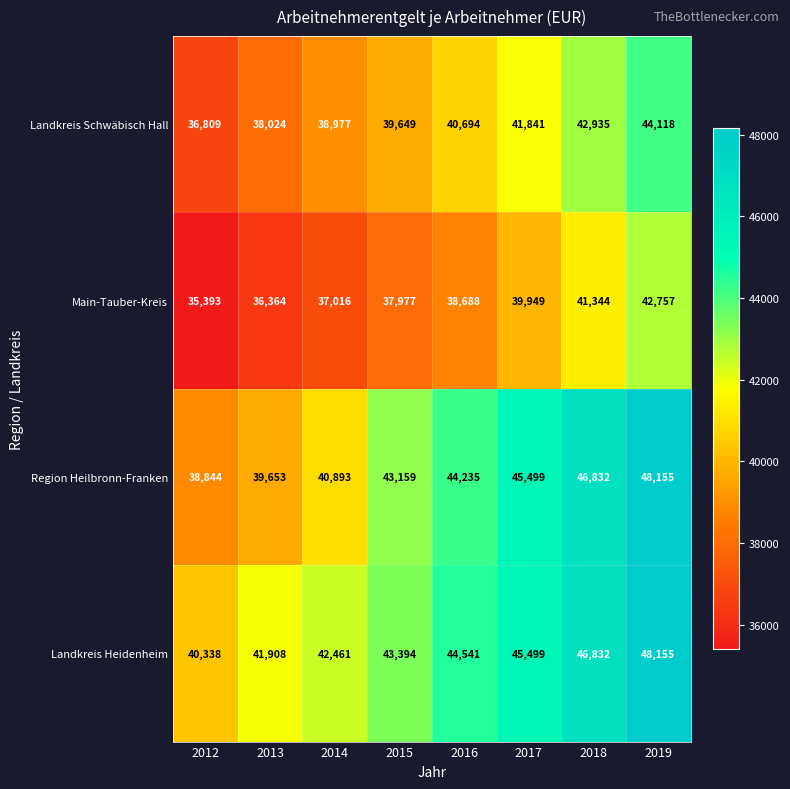

What is the average value of the Region Heilbronn-Franken series?

43409